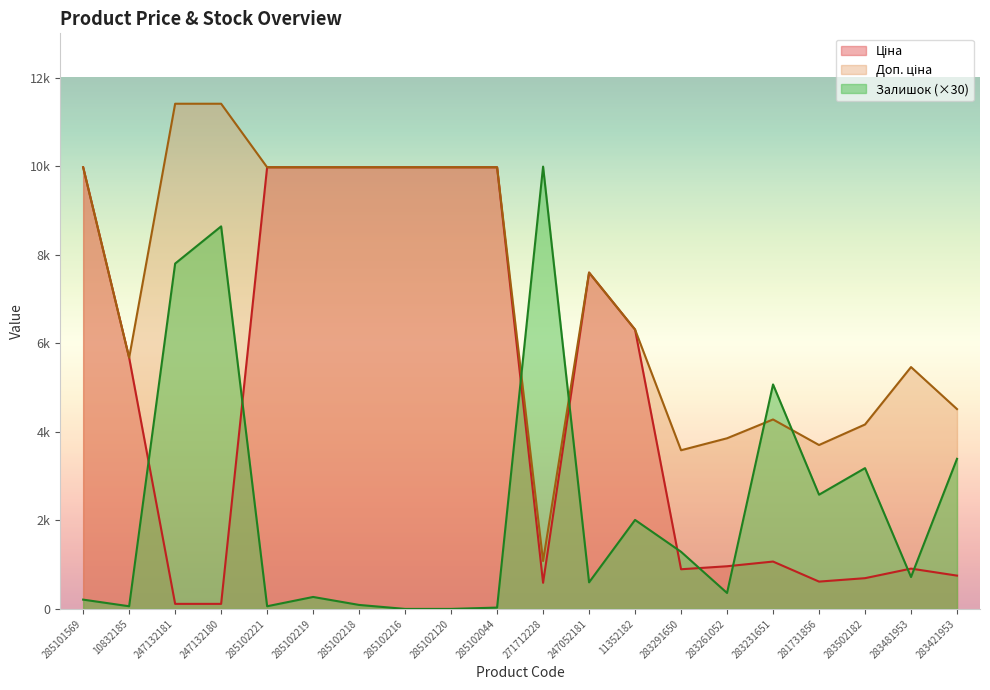

What position from the right is 283421953?

1